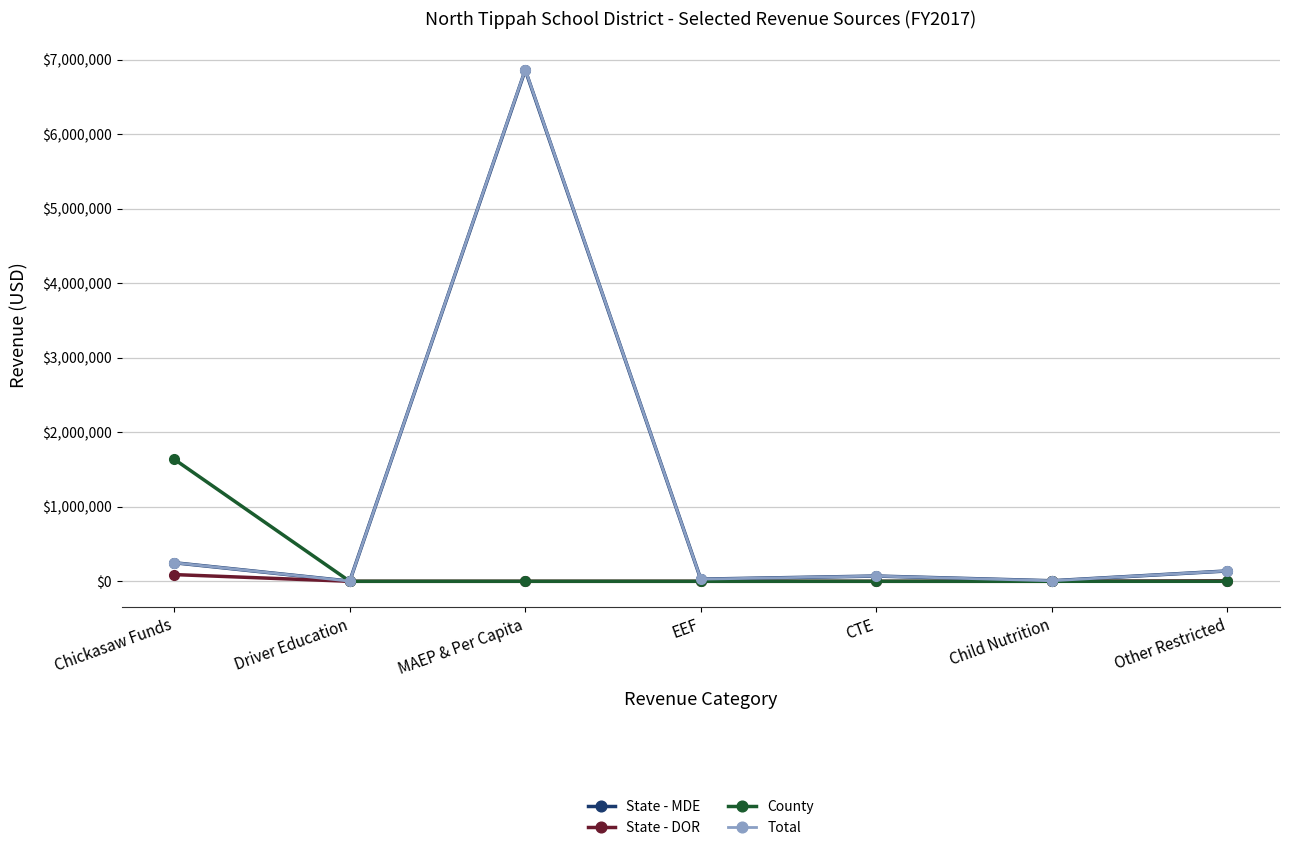

How many series are shown in this chart?

4